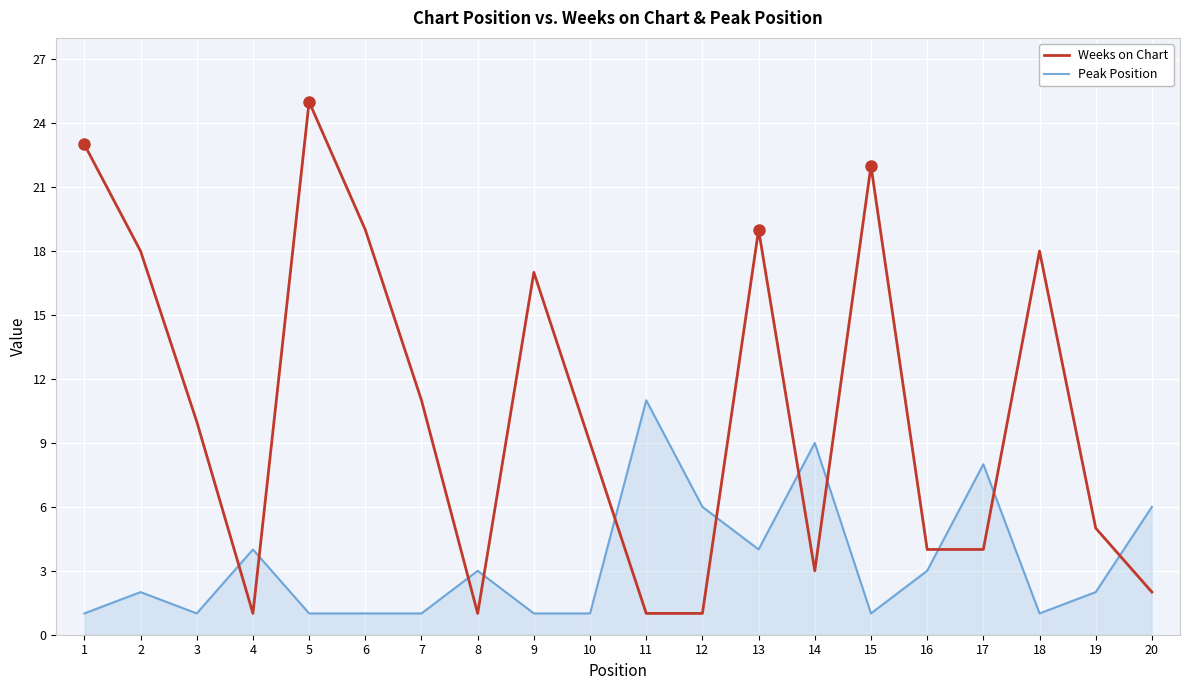

What is the smallest value displayed?

1